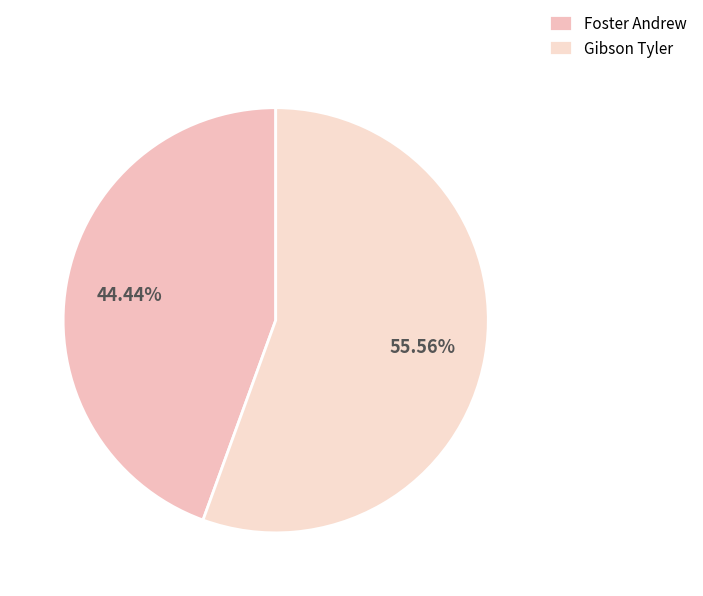

What is the largest slice in the pie chart?

Gibson Tyler